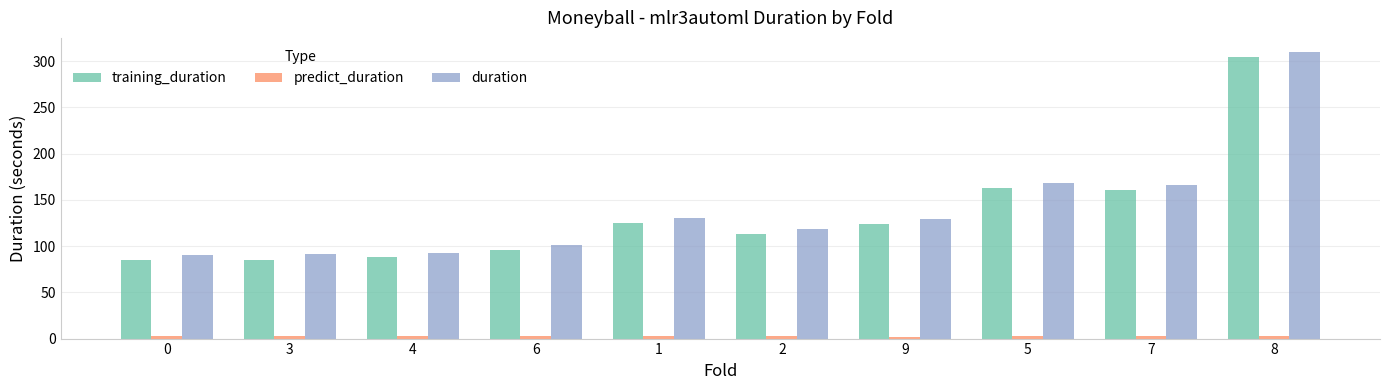

Which category has the highest value across all series?

8